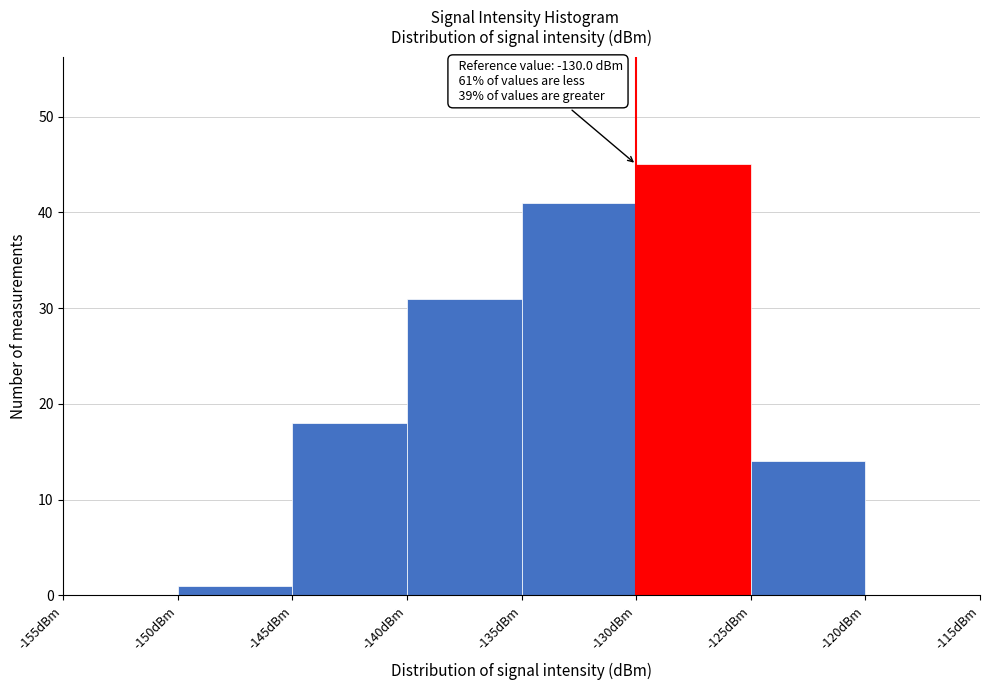

Over which range of the x-axis is the bar tallest?

-130 to -125